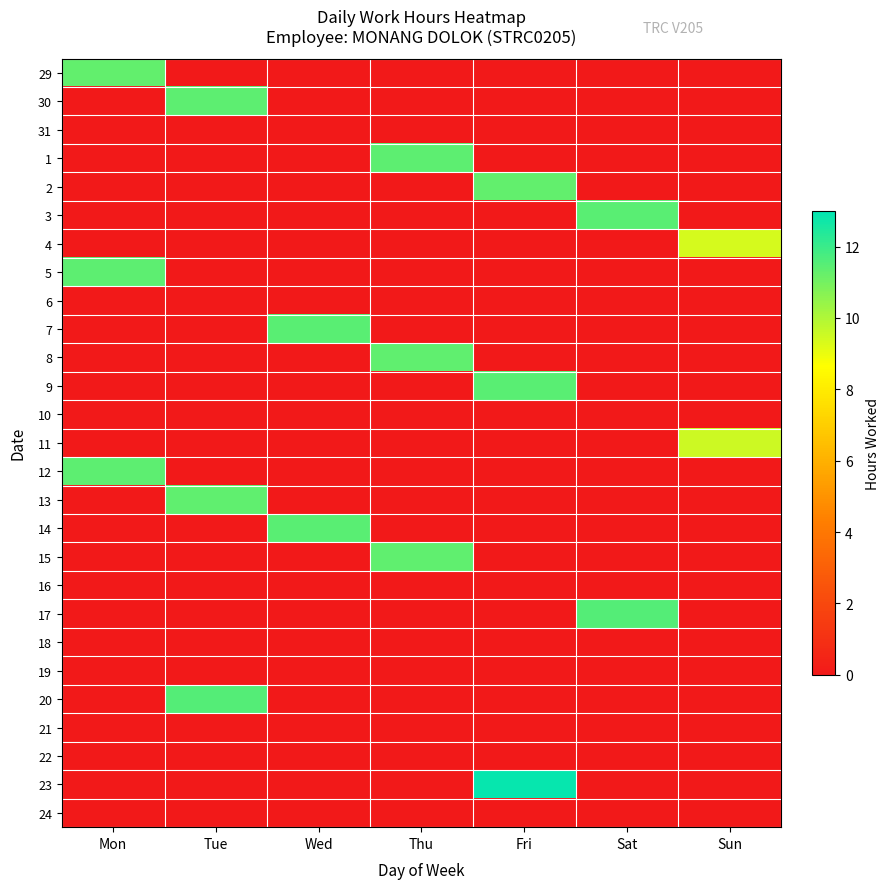

How many series are shown in this chart?

27